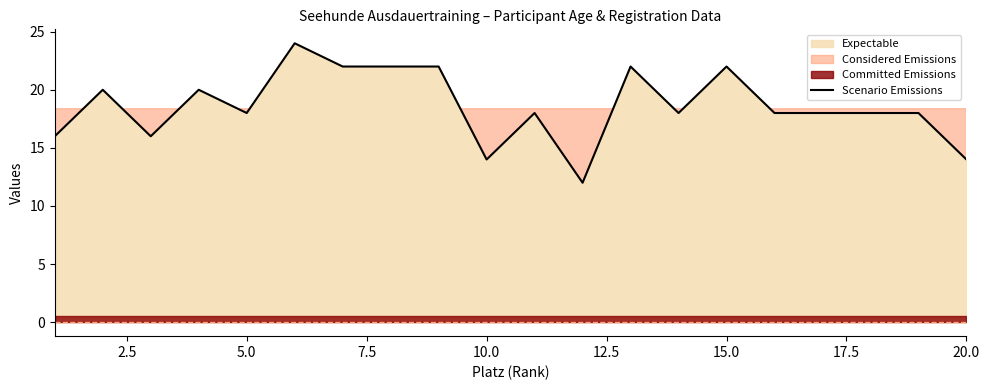

What is the value of the 20th point from the left?

14